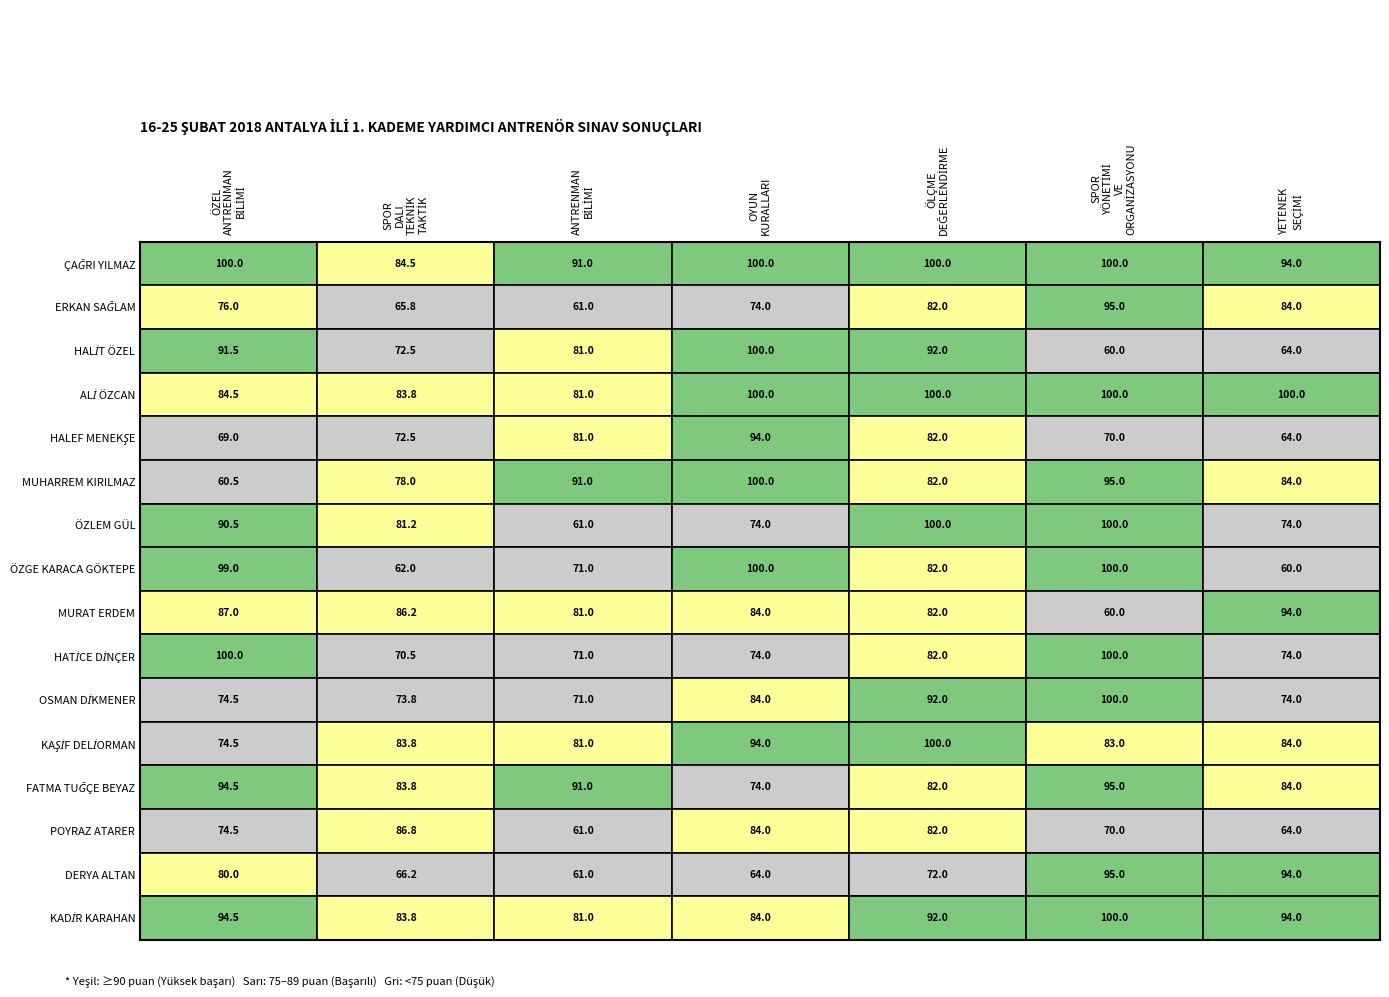

What is the sum of the HALİT ÖZEL values at SPOR YÖNETİMİ VE ORGANİZASYONU and YETENEK SEÇİMİ?

124.0